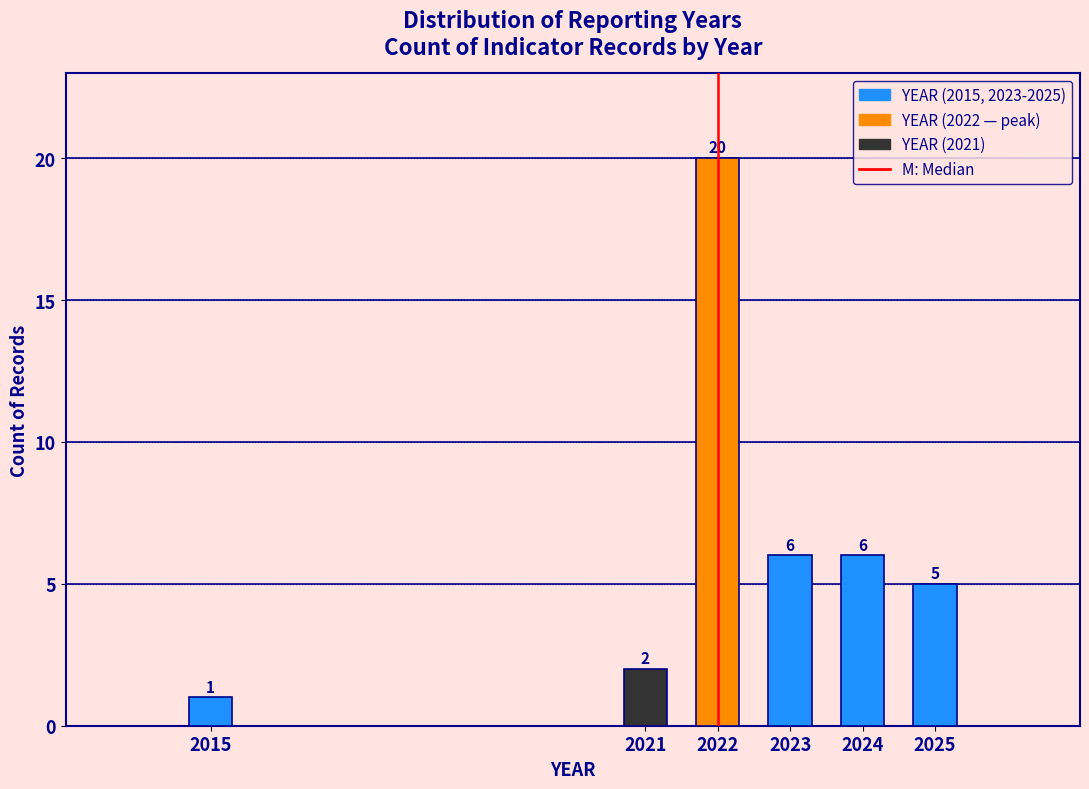

Reading left to right, what are all the values shown in this chart?

2015=1	2021=2	2022=20	2023=6	2024=6	2025=5